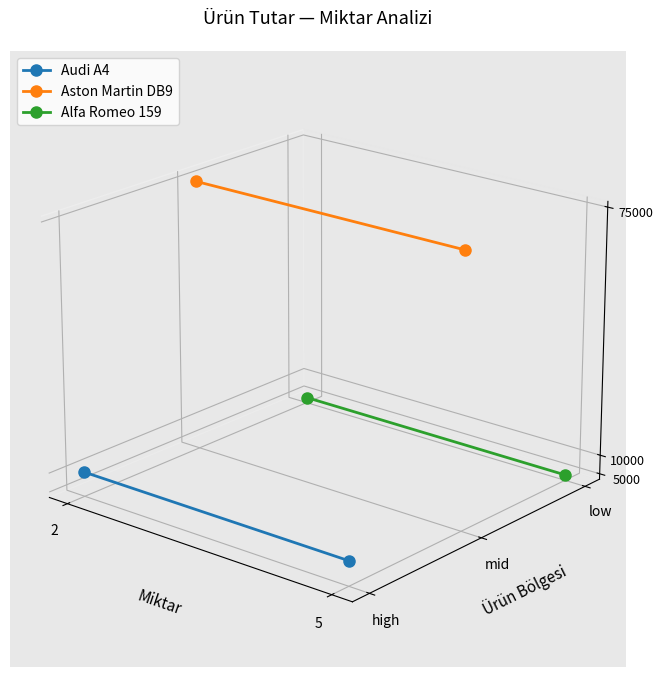

Which series has the largest range (max minus min)?

Audi A4